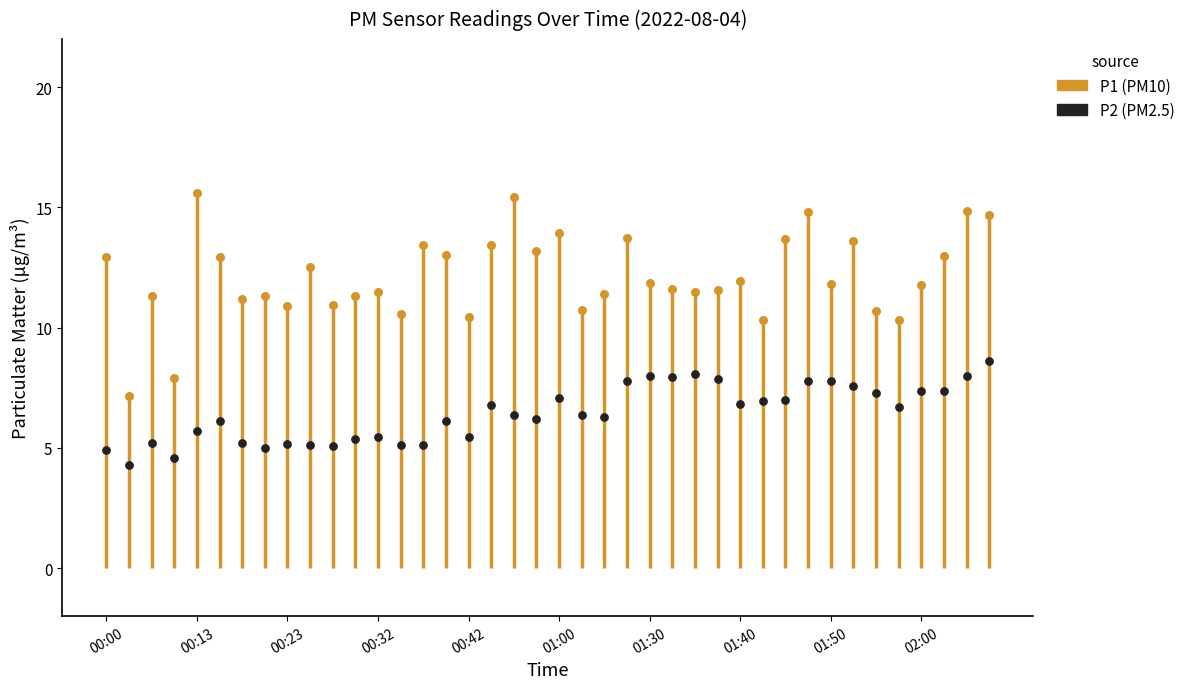

Across all series, what Y value is closest to 9?

8.6